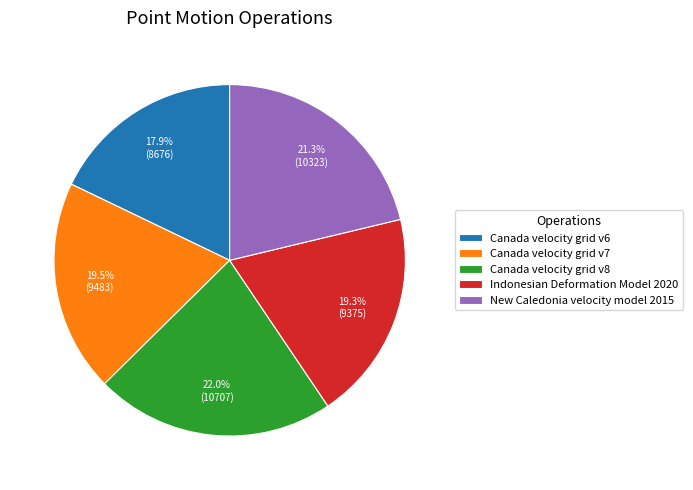

Which category has the smallest portion of the pie?

Canada velocity grid v6